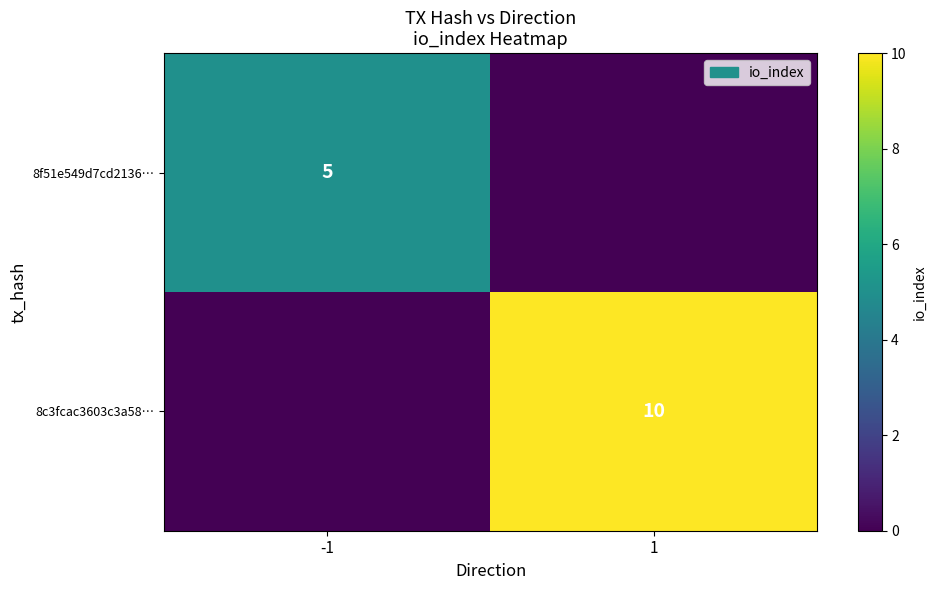

The value of 8c3fcac3603c3a58… at 1 is 7. True or false?

False